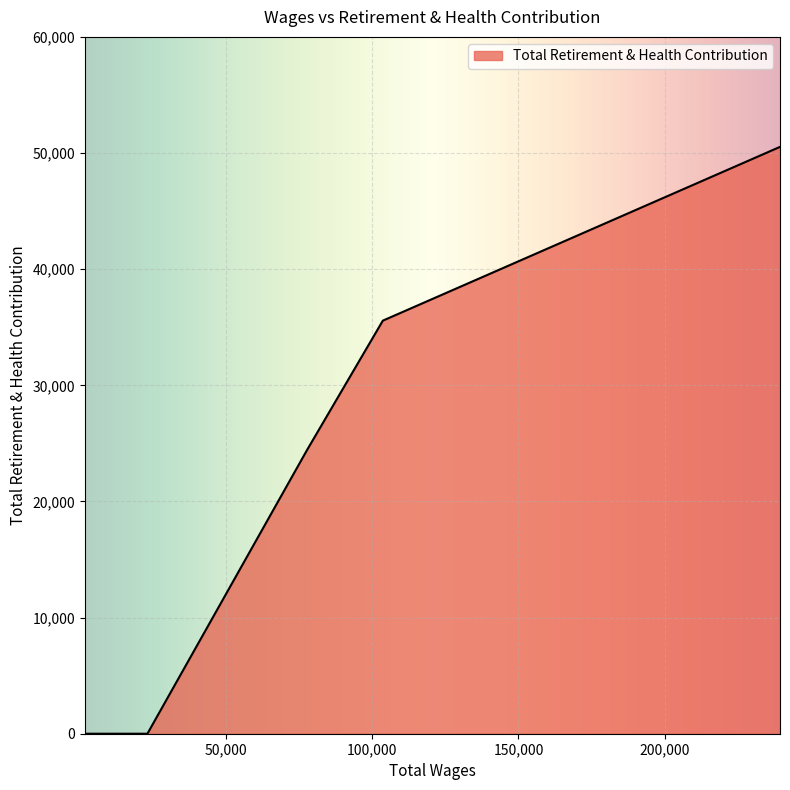

What is the sum of all values?

110528